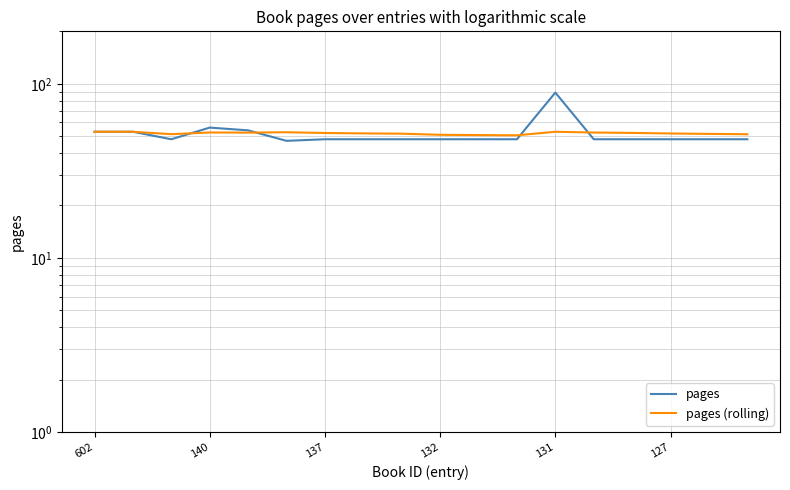

Is this an area chart (filled region under the line)?

No